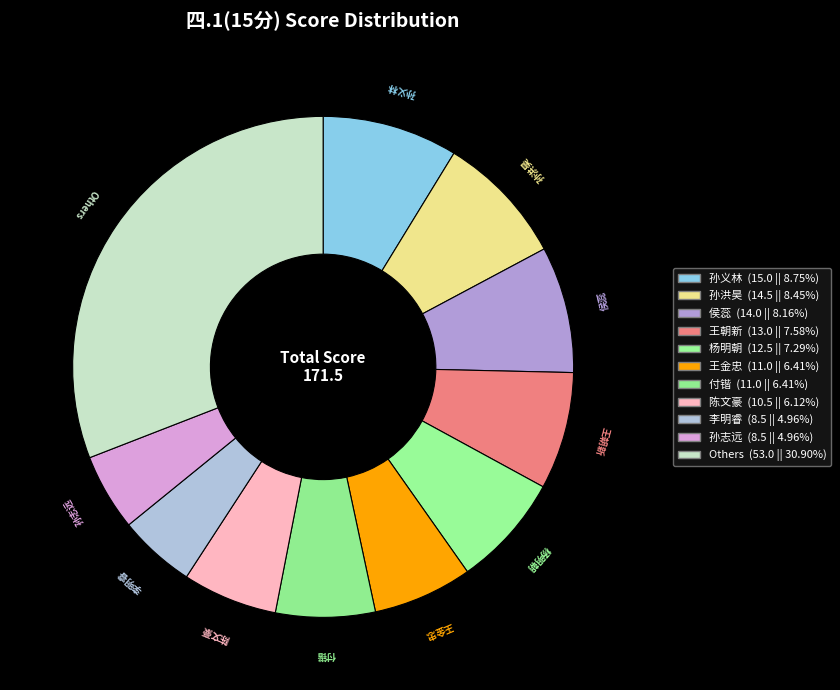

Is the sum of Others and 侯蕊 greater than half?

No